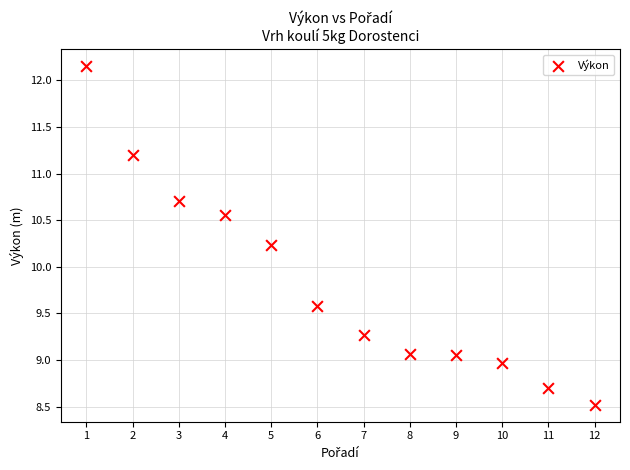

What is the average X value?

6.5